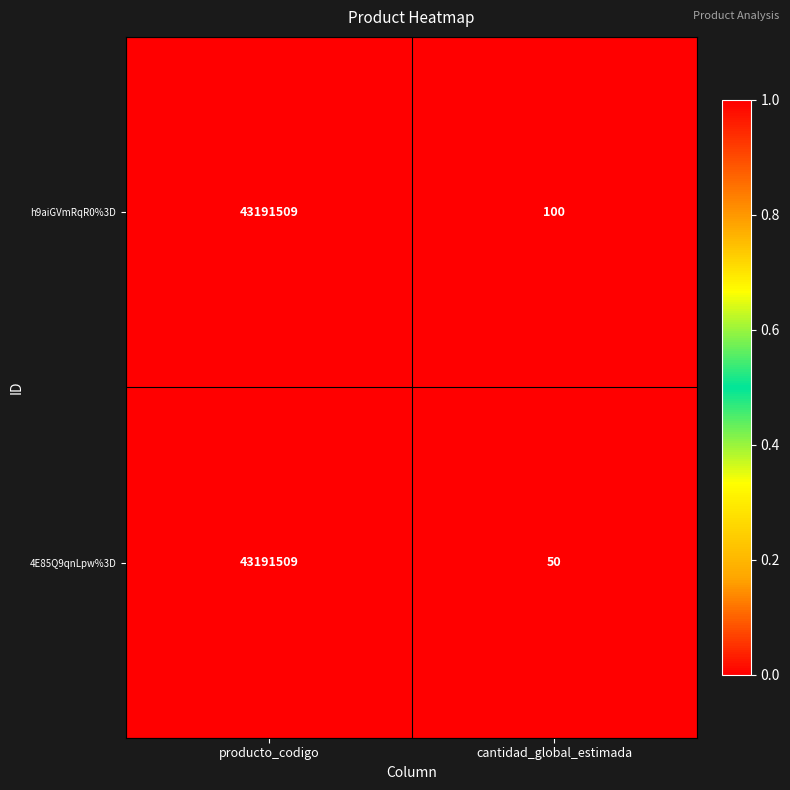

What is the maximum value for 4E85Q9qnLpw%3D?

43191509